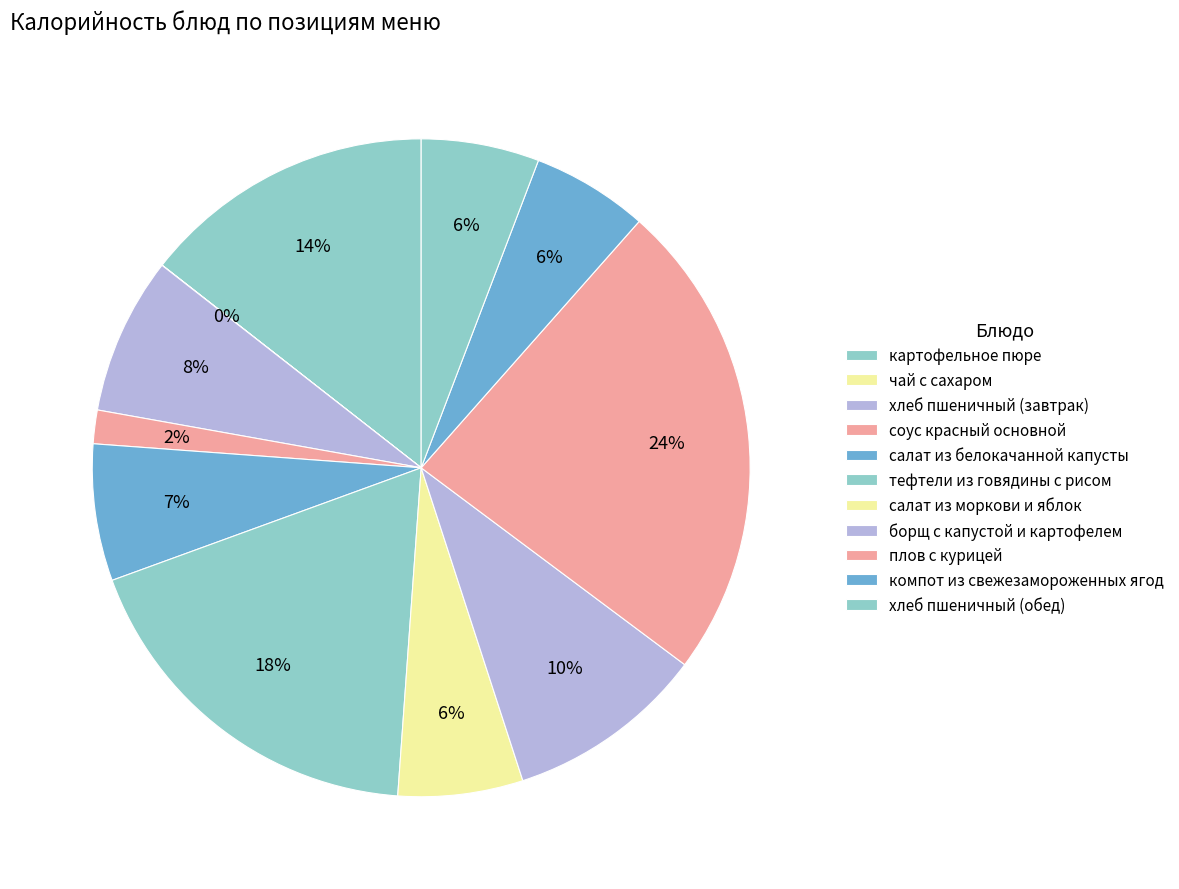

How much of the chart is everything except борщ с капустой и картофелем?

90.2%